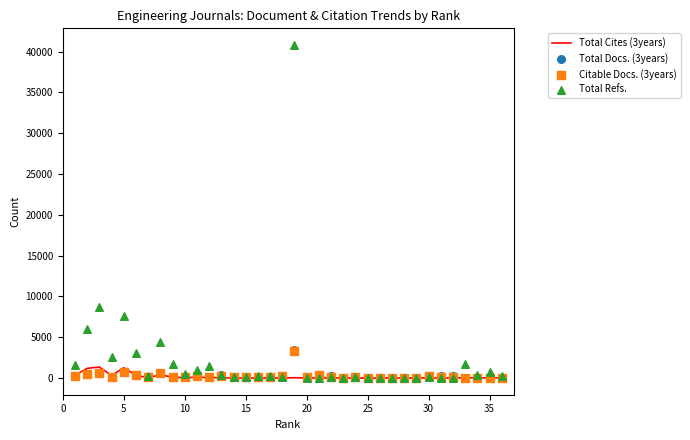

Which series has the largest Y range (max minus min)?

Total Refs.